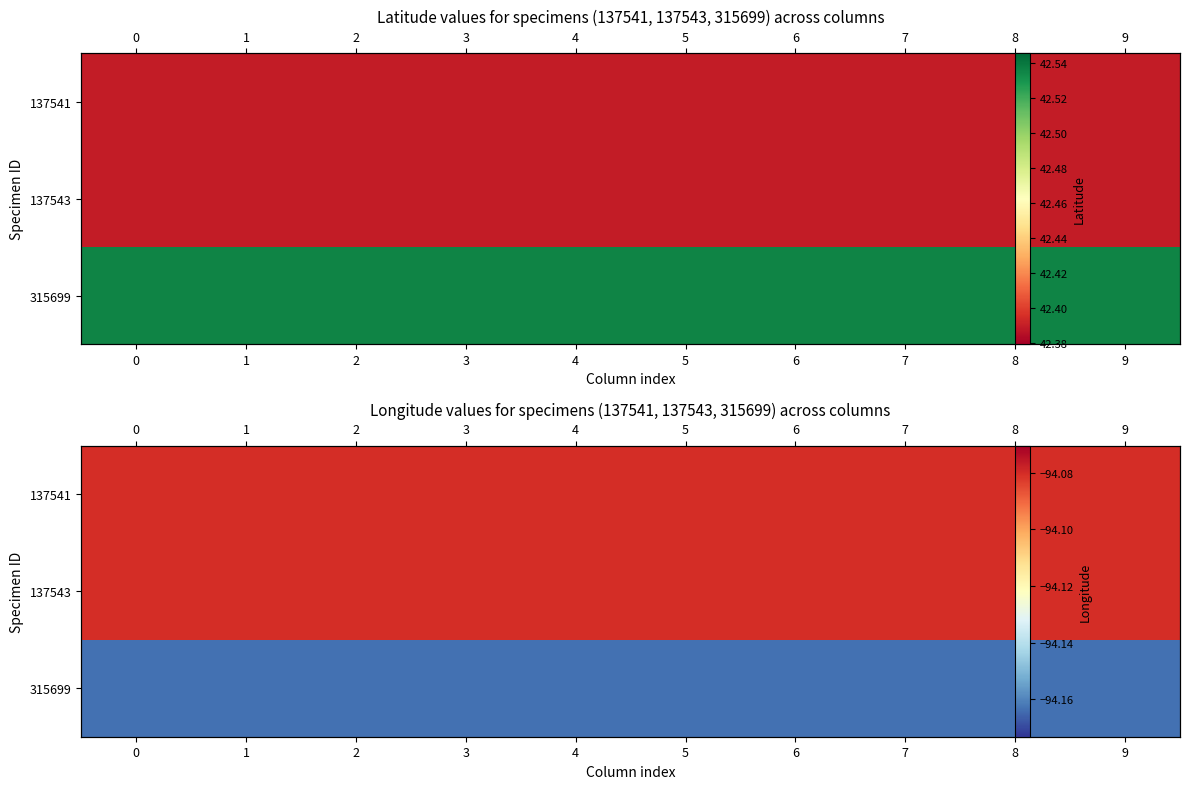

Between 2 and 6, which is larger?

2